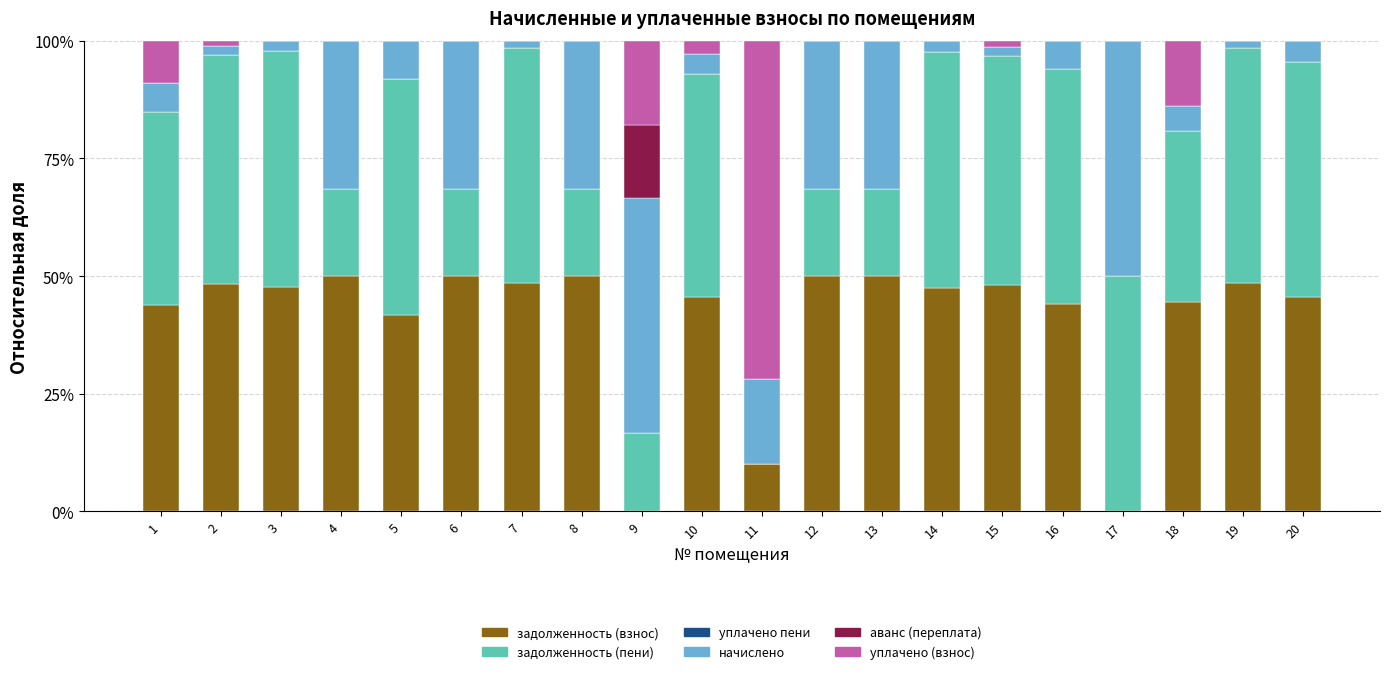

The value of задолженность (взнос) at 13 is 50.0. True or false?

True